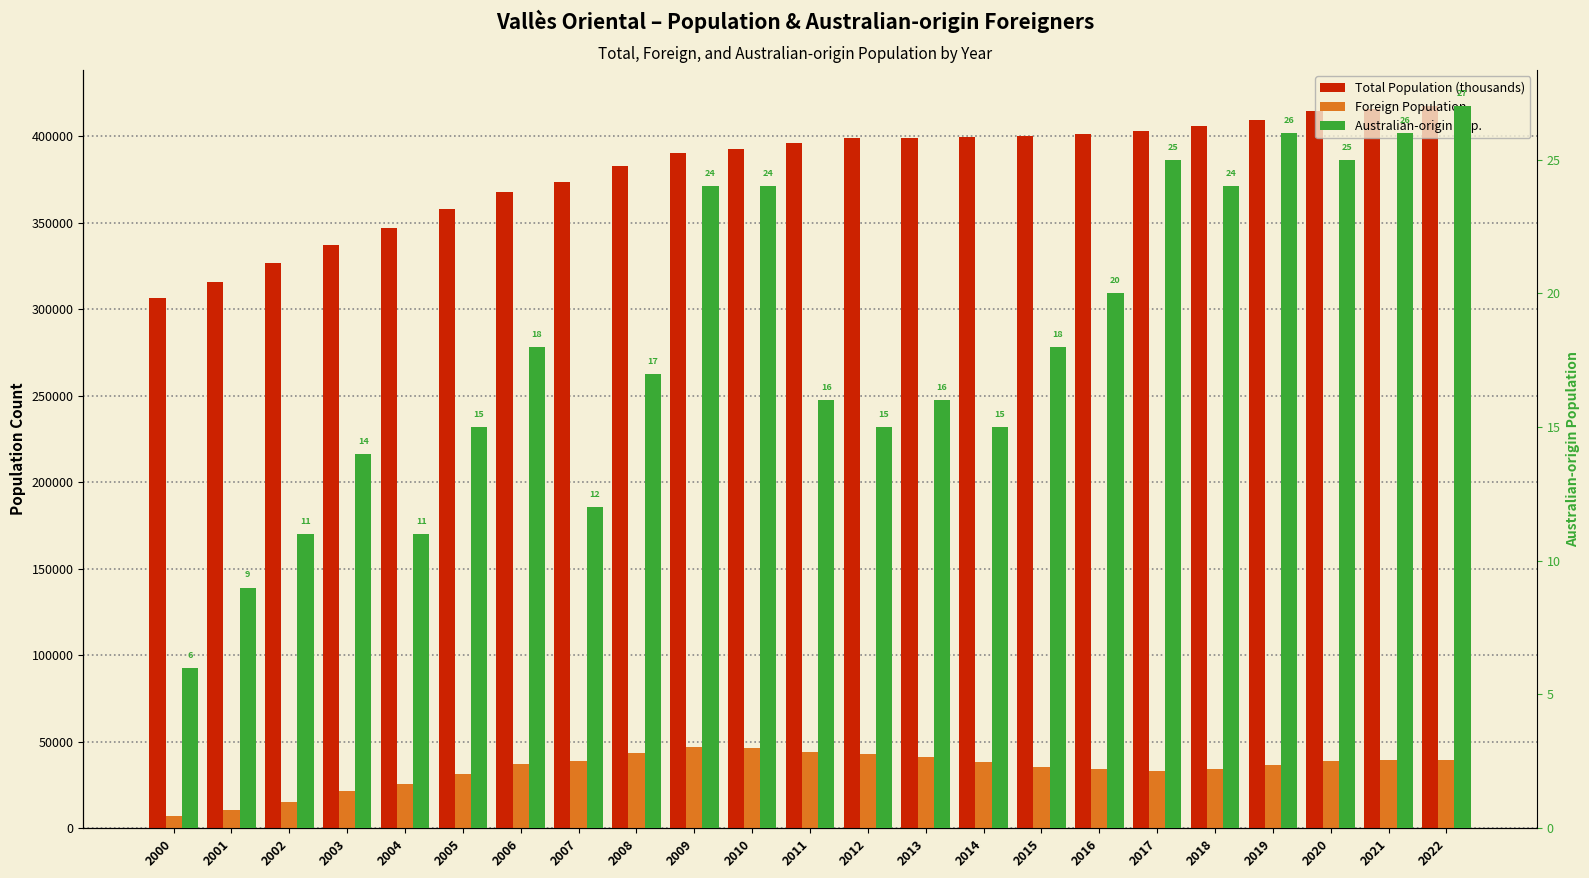

The value of Total Population (thousands) at 2022 is 417543. True or false?

True